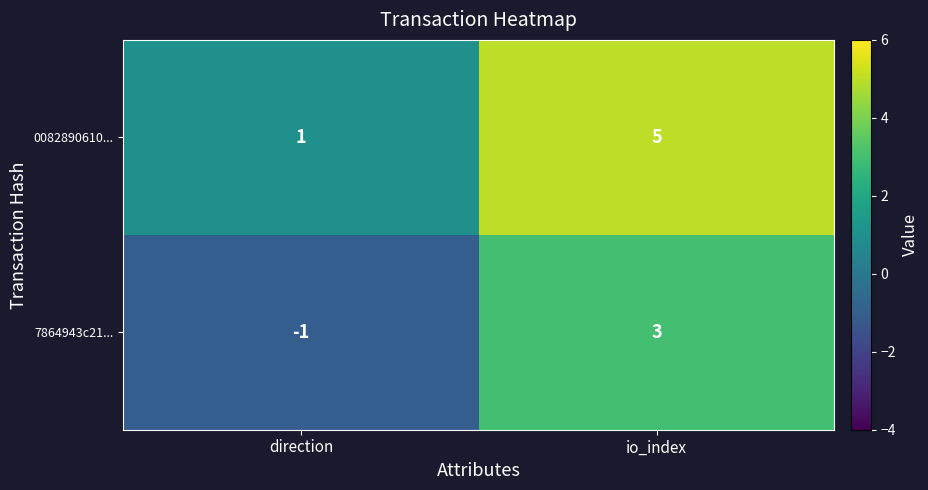

What is the maximum value for 0082890610...?

5